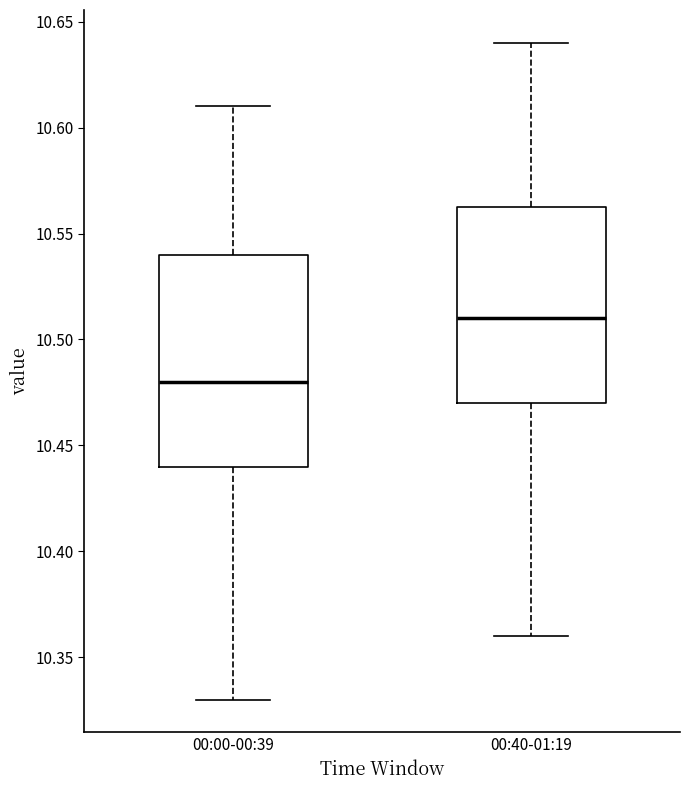

Reading left to right, transcribe this box plot: for each box, give where its median line is, the range the box spans, and where its two whiskers end, as read against the y-axis. The values are not printed on the chart, so give them approximately, as read against the axis.

00:00-00:39: median 10.480, box 10.440 to 10.540, whiskers 10.330 to 10.610
00:40-01:19: median 10.510, box 10.470 to 10.565, whiskers 10.360 to 10.640